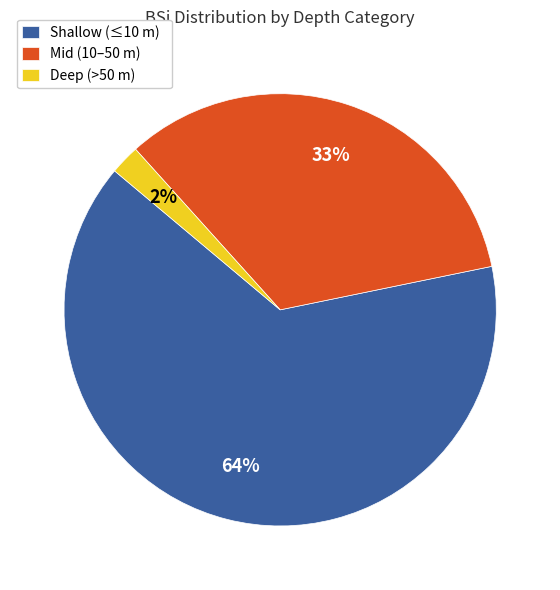

Which category has the smallest portion of the pie?

Deep (>50 m)